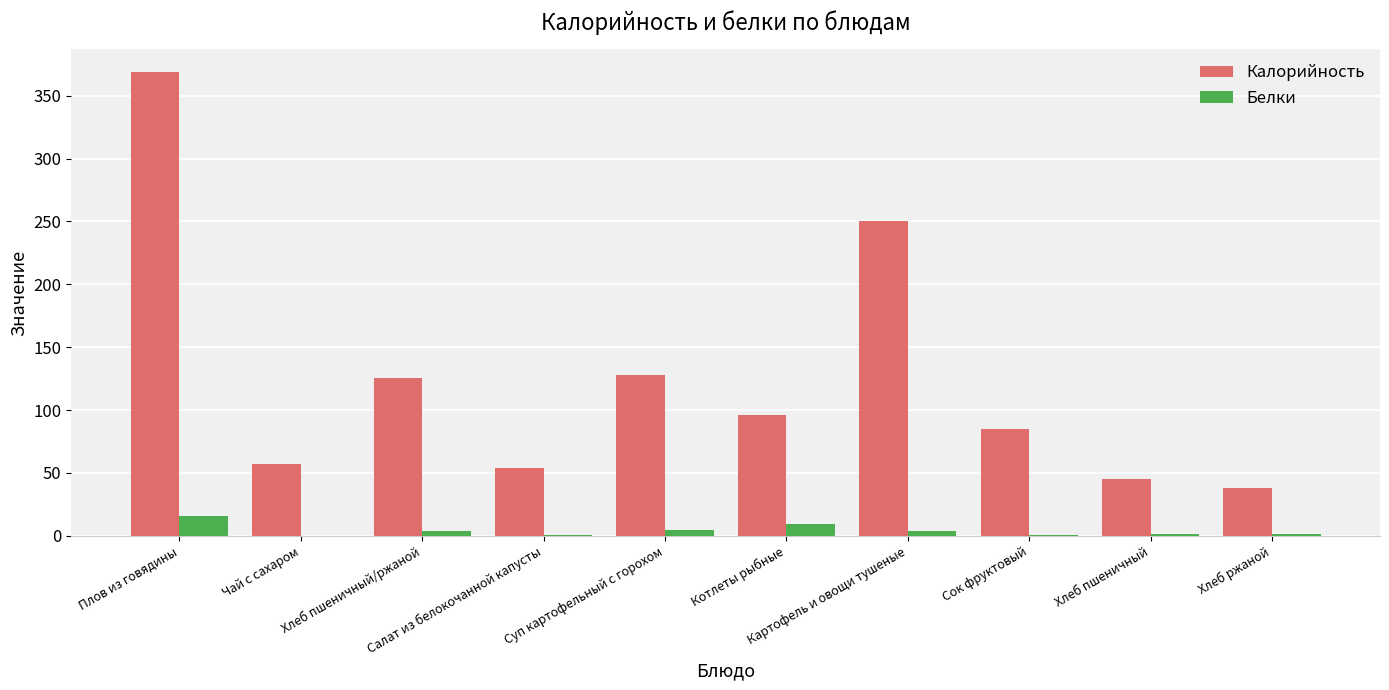

What is the sum of all Калорийность values?

1246.0